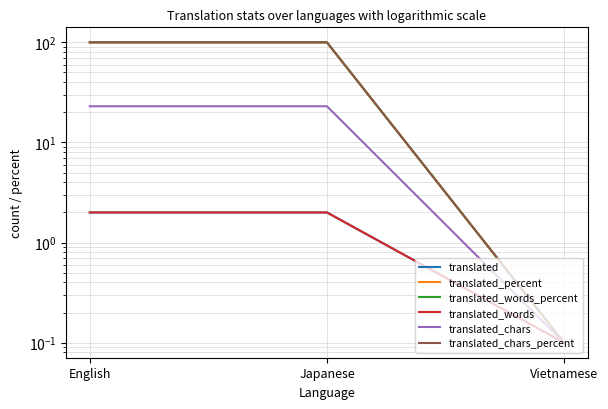

What is the spread (max minus min) of values at Japanese?

98.0